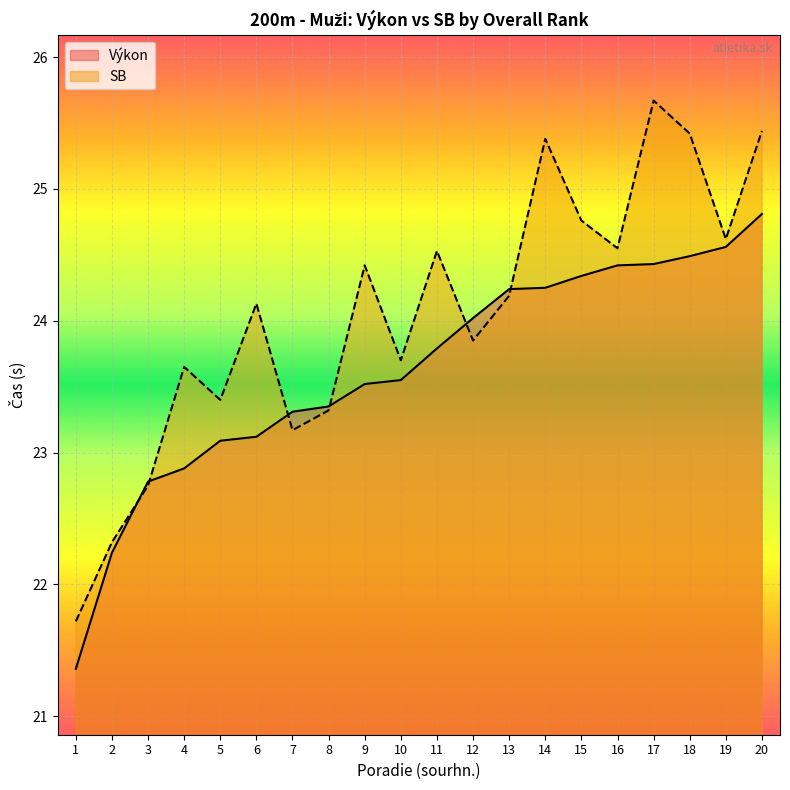

What is the value of the Výkon point at the 7th from the left?

23.3